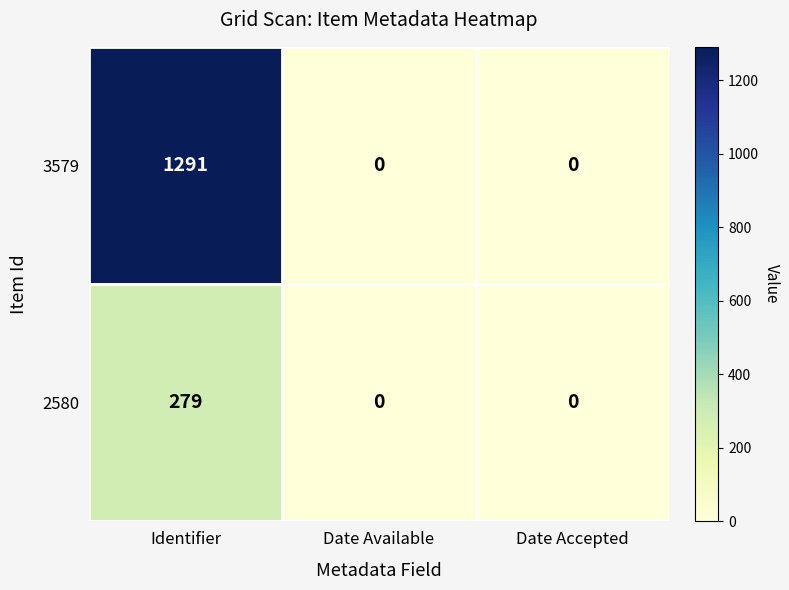

The value of 2580 at Date Available is 0. True or false?

True